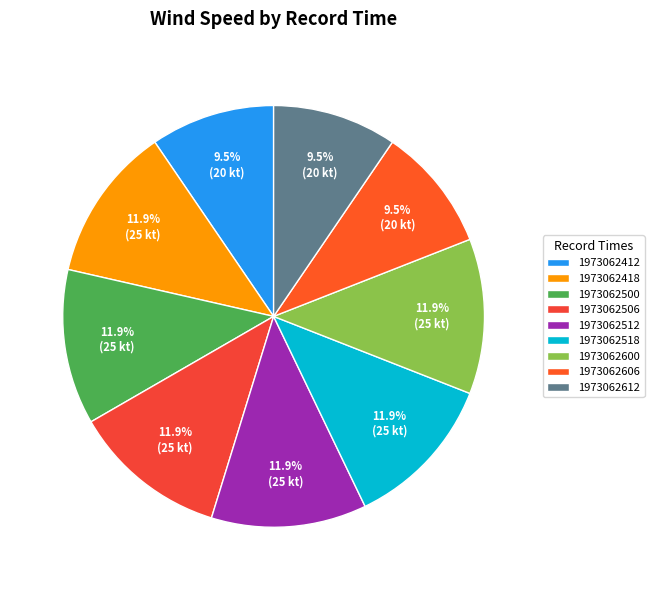

How many slices are in this pie chart?

9